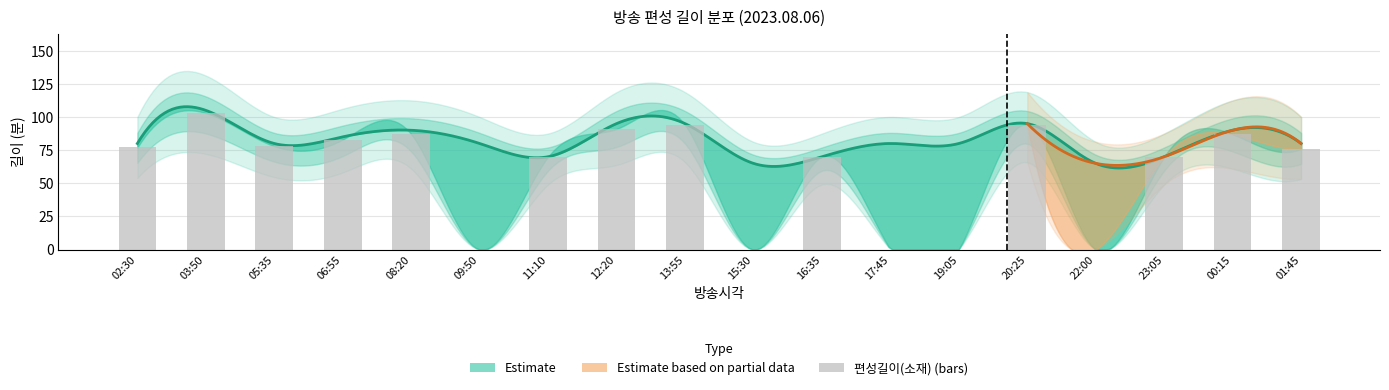

Which has a higher value, 00:15 or 02:30?

00:15